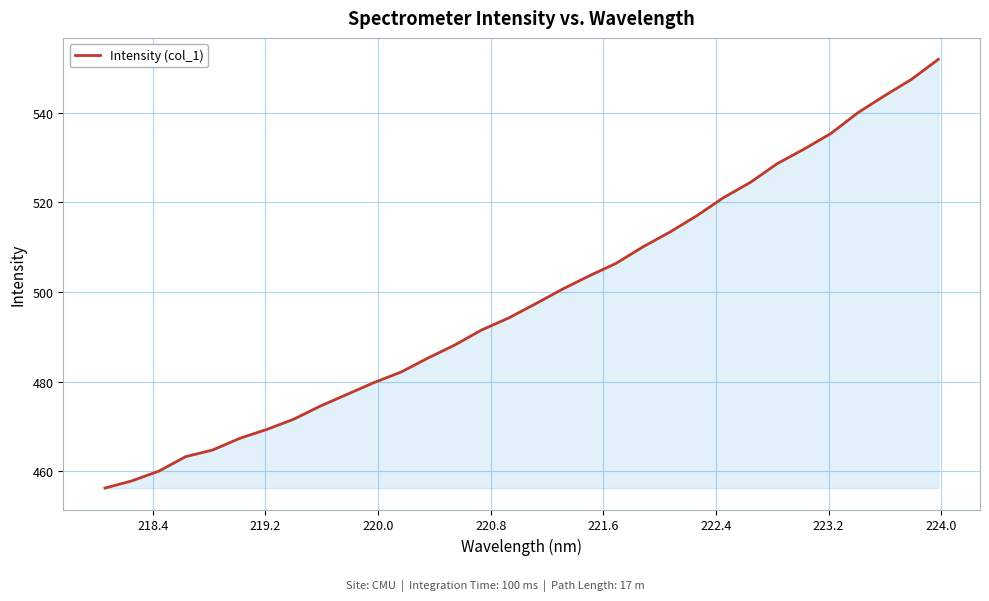

What is the difference between the maximum and minimum values?

95.7